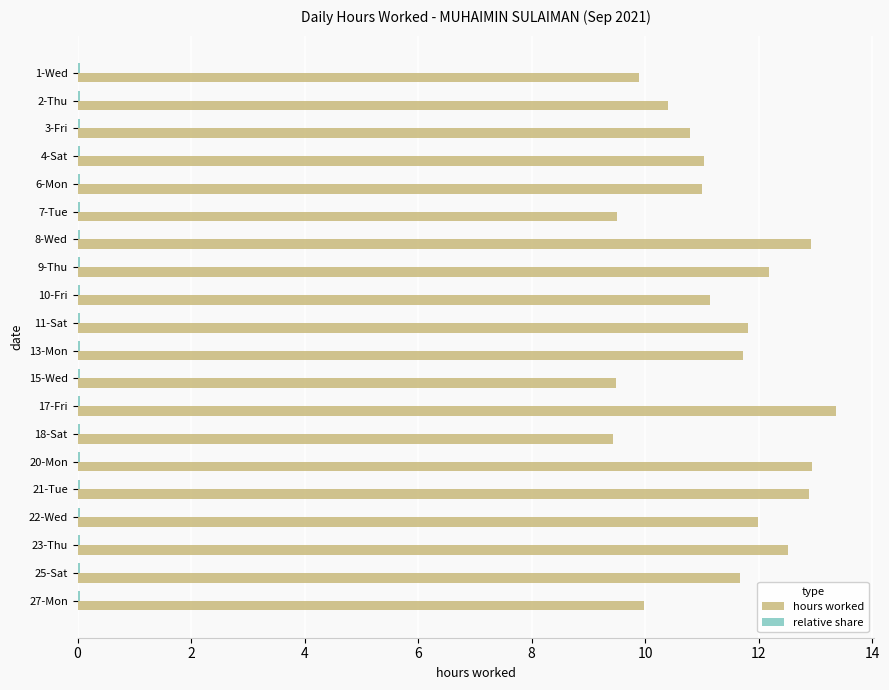

What is the average value of the hours worked series?

11.3